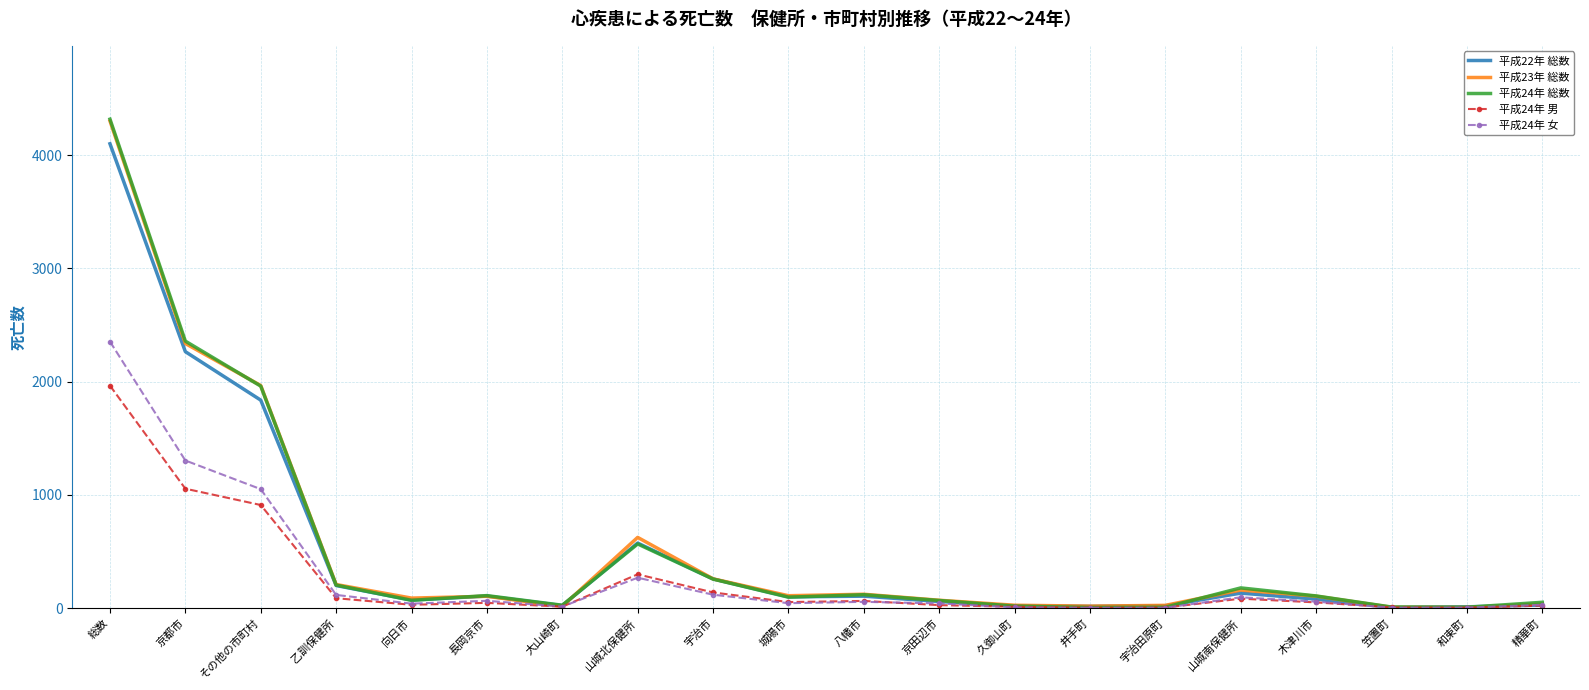

What is the difference between the highest and lowest values at 山城南保健所?

95